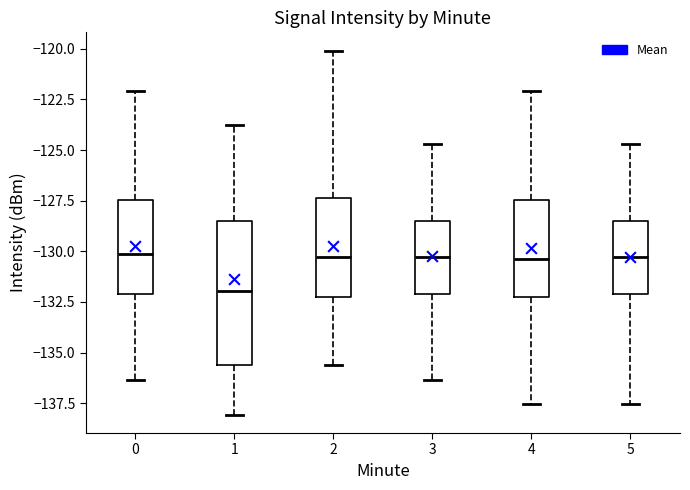

Comparing the boxes themselves (not the whiskers), which one is the tallest?

1